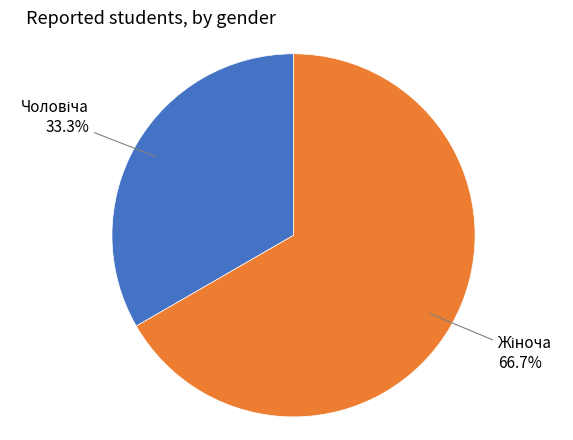

How many slices are in this pie chart?

2